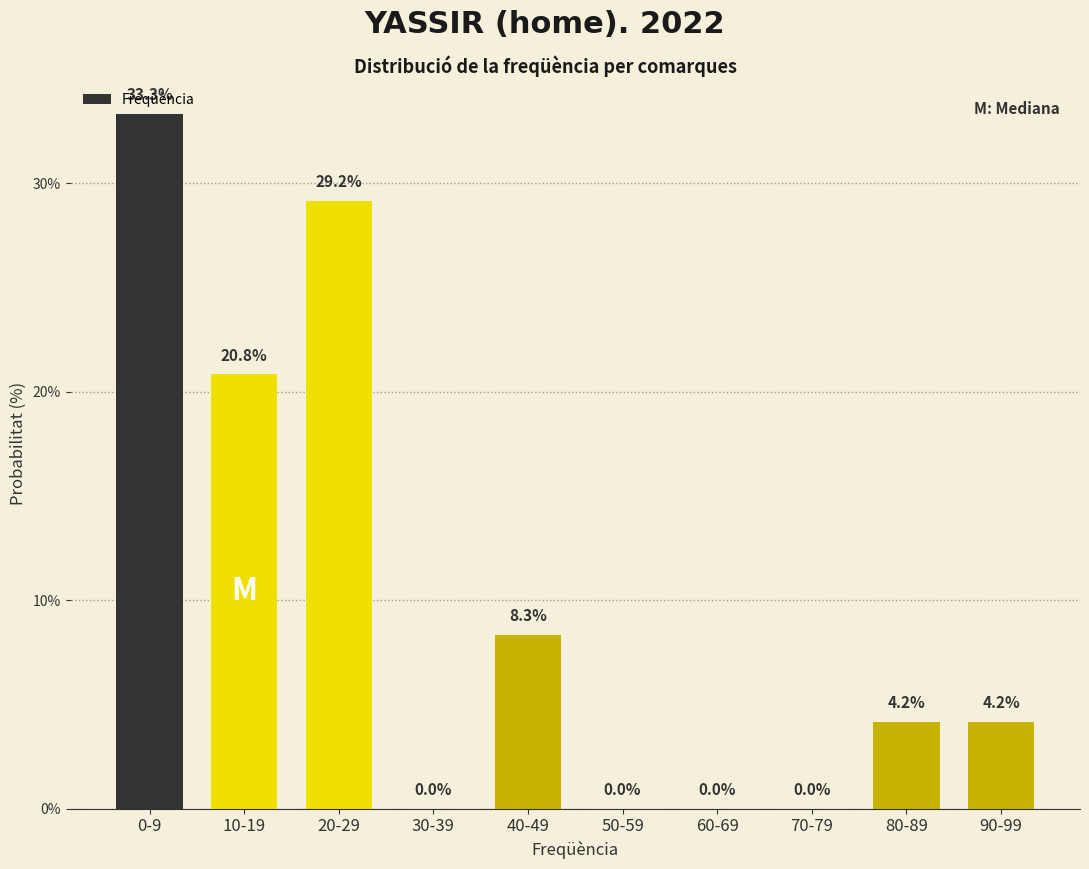

Reading right to left, transcribe all the data shown in this chart.

90-99=4.2	80-89=4.2	70-79=0.0	60-69=0.0	50-59=0.0	40-49=8.3	30-39=0.0	20-29=29.2	10-19=20.8	0-9=33.3